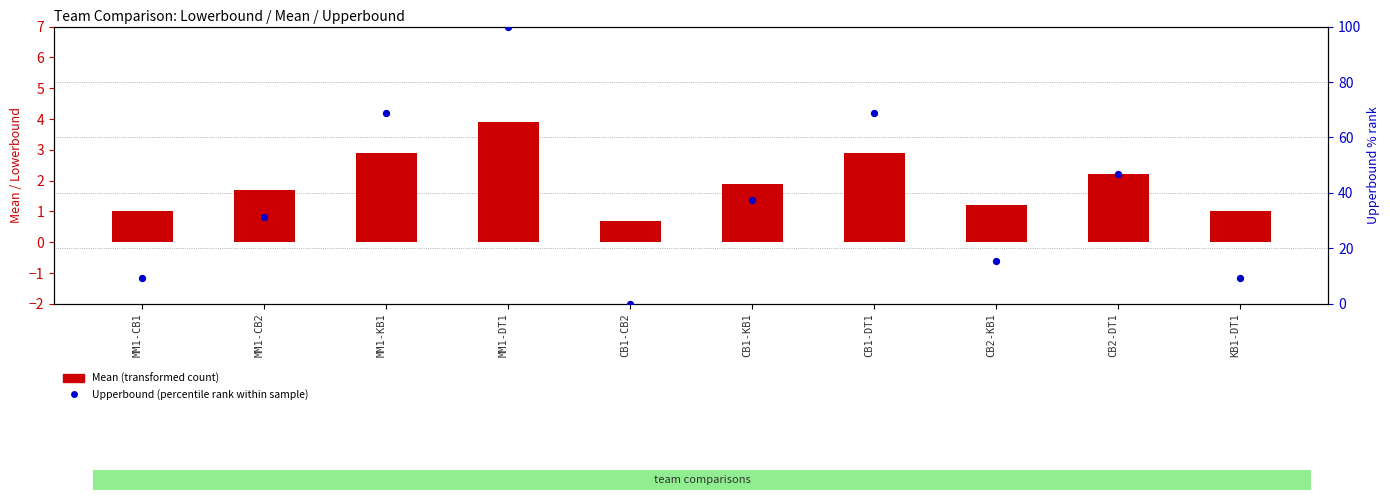

Which series has the largest total across all categories?

Upperbound (percentile rank)